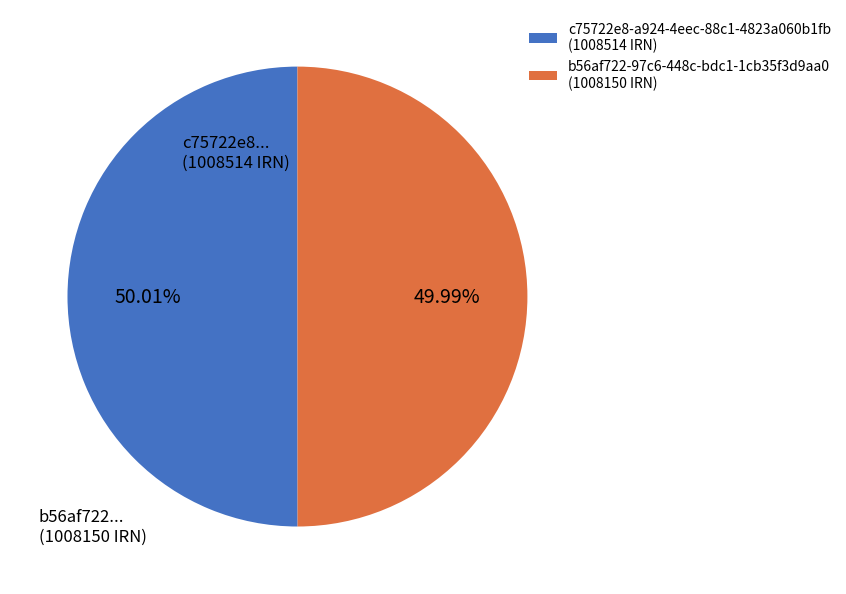

How many slices are in this pie chart?

2